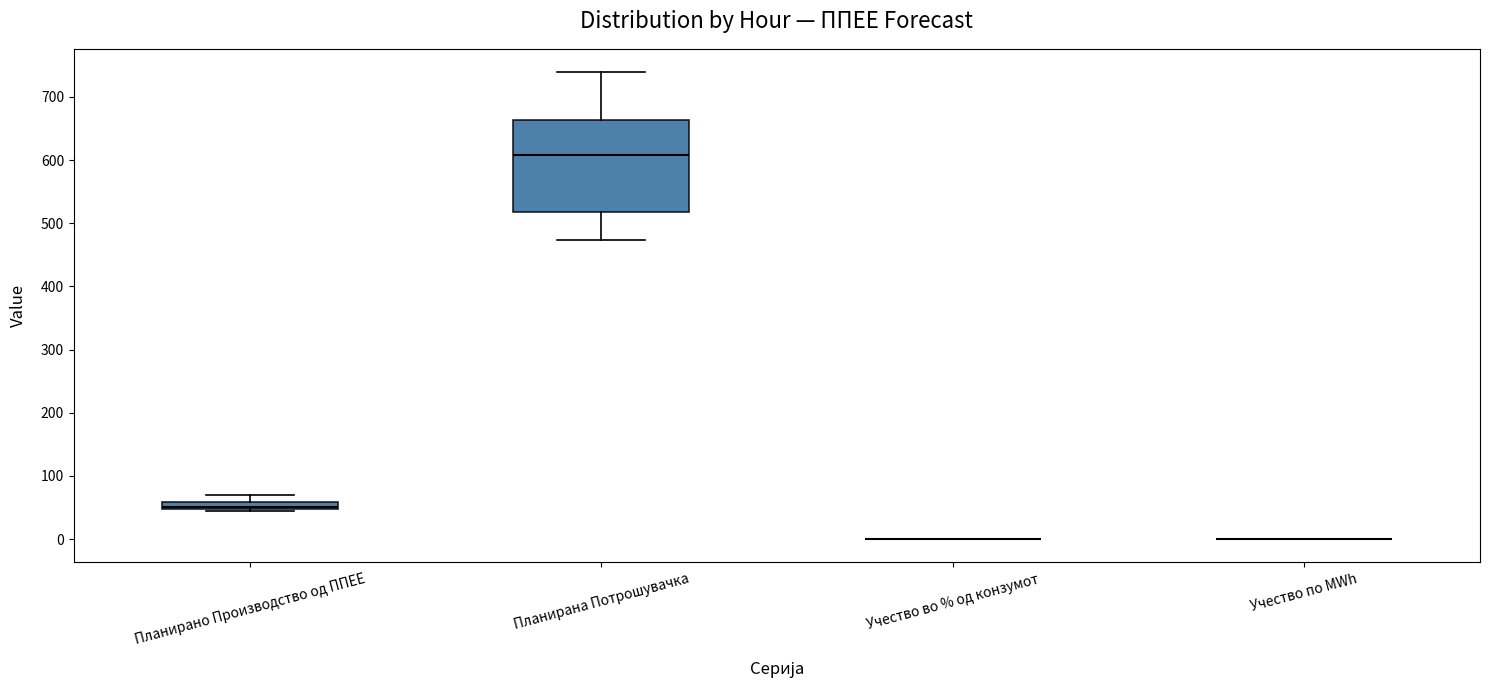

Where is the lower edge of the box for Планирана Потрошувачка on the y-axis? The values are not printed on the chart, so give them approximately, as read against the axis.

520